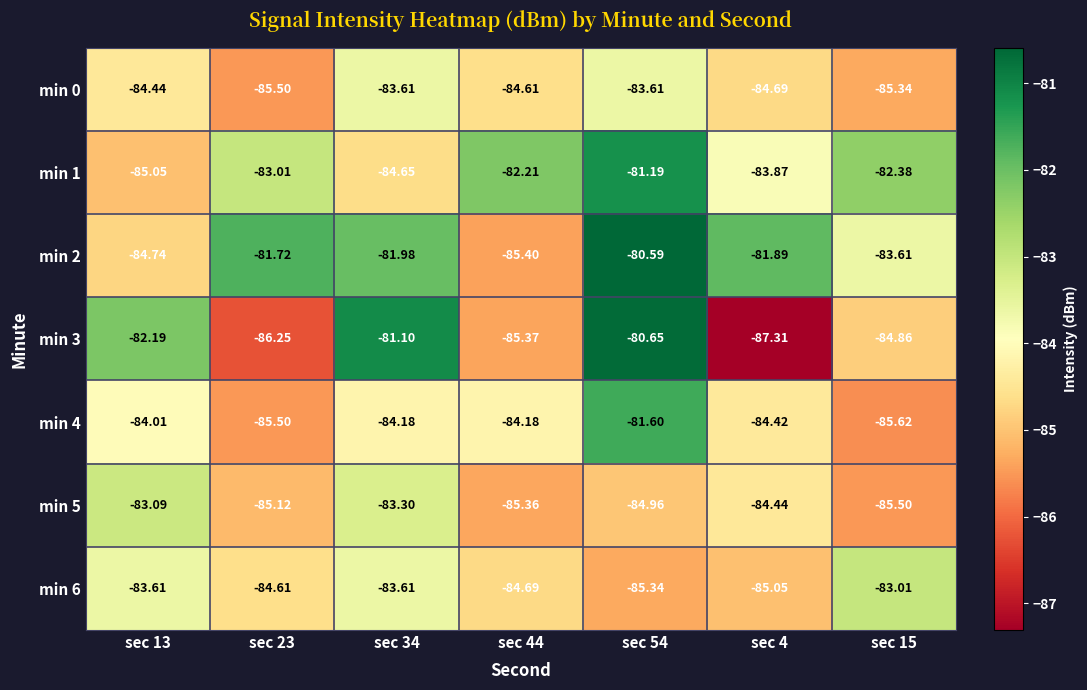

At which category does the chart reach its peak across all series?

sec 54